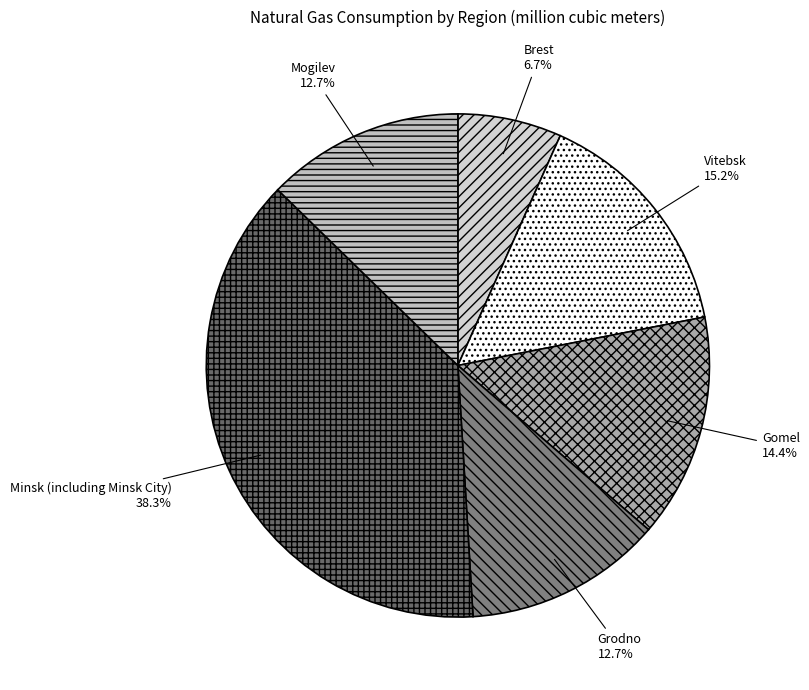

Is it true that Grodno is 13% of the pie?

True